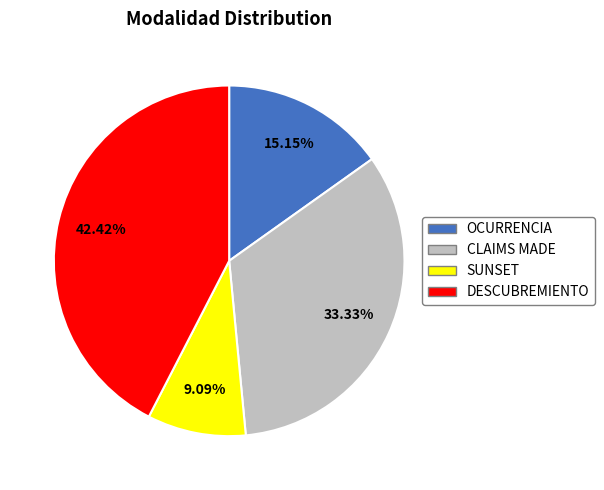

What percentage is the OCURRENCIA slice, to the nearest percent?

15%